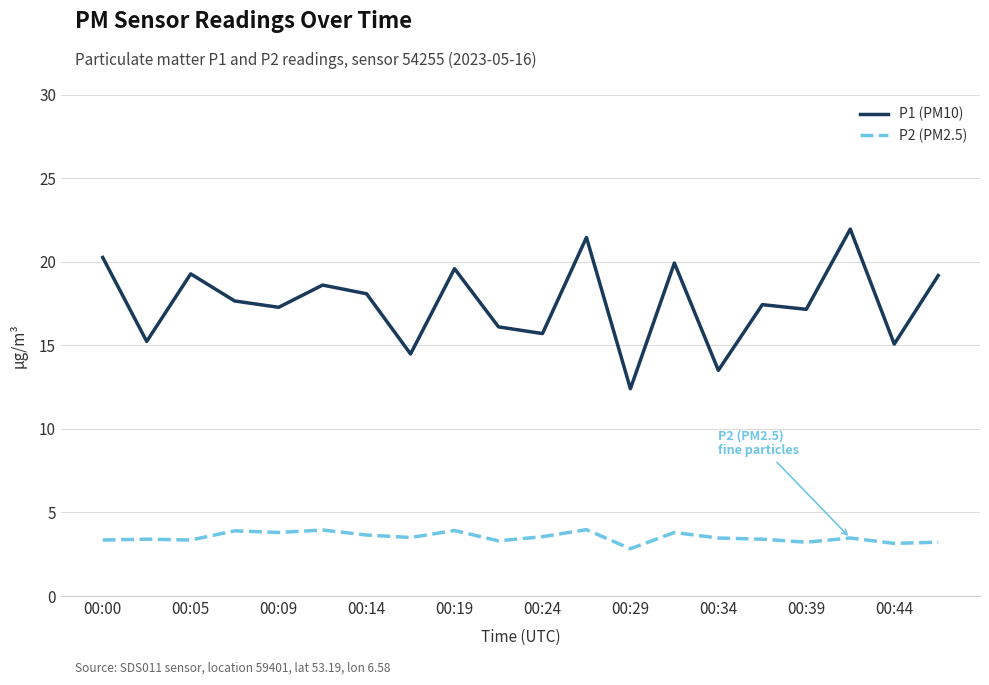

Which series has the largest total across all categories?

P1 (PM10)